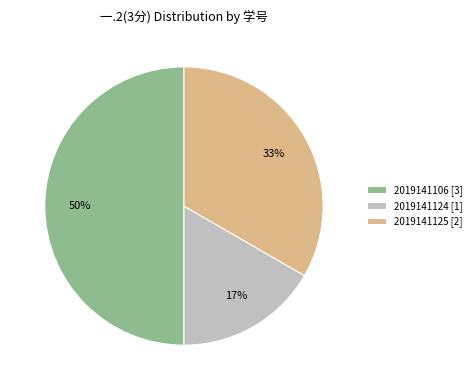

Combined, do 2019141106 and 2019141124 account for over 50%?

Yes